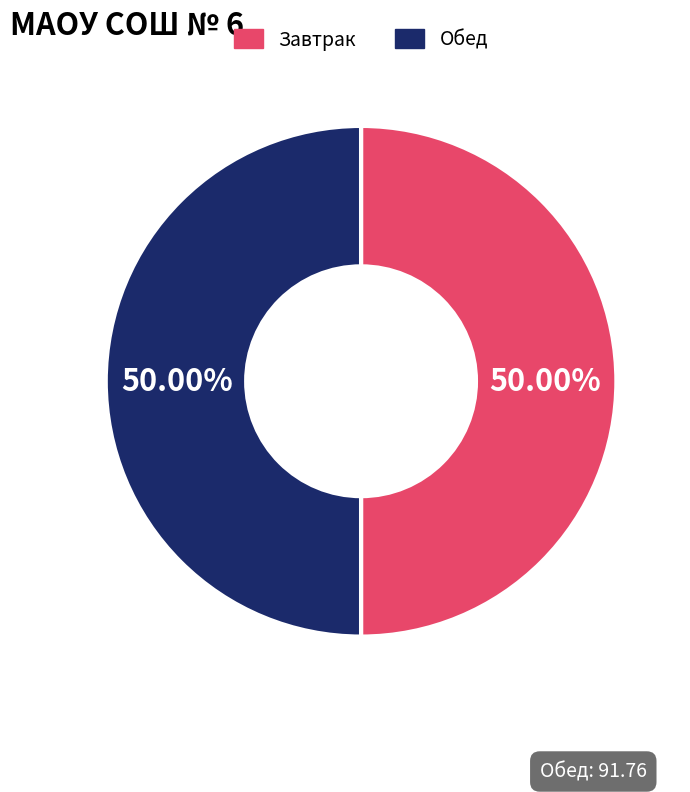

Count the number of slices in the pie.

2